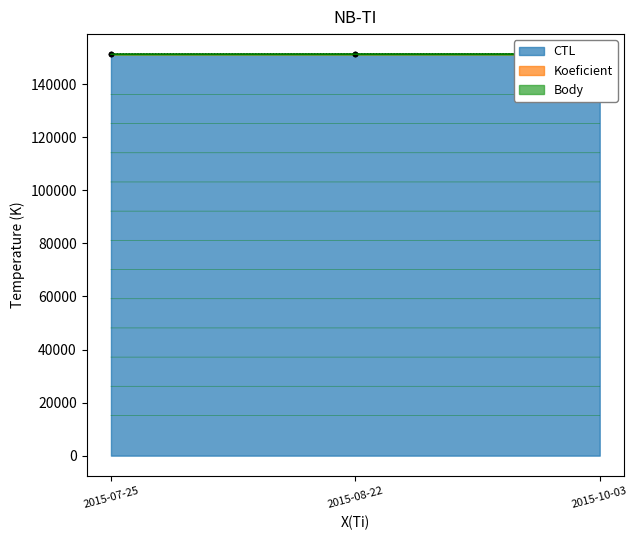

Reading left to right, what are all the values shown in this chart?

CTL: 2015-07-25=151326	2015-08-22=151333	2015-10-03=151341
Koeficient: 2015-07-25=3	2015-08-22=7	2015-10-03=3
Body: 2015-07-25=3	2015-08-22=7	2015-10-03=3